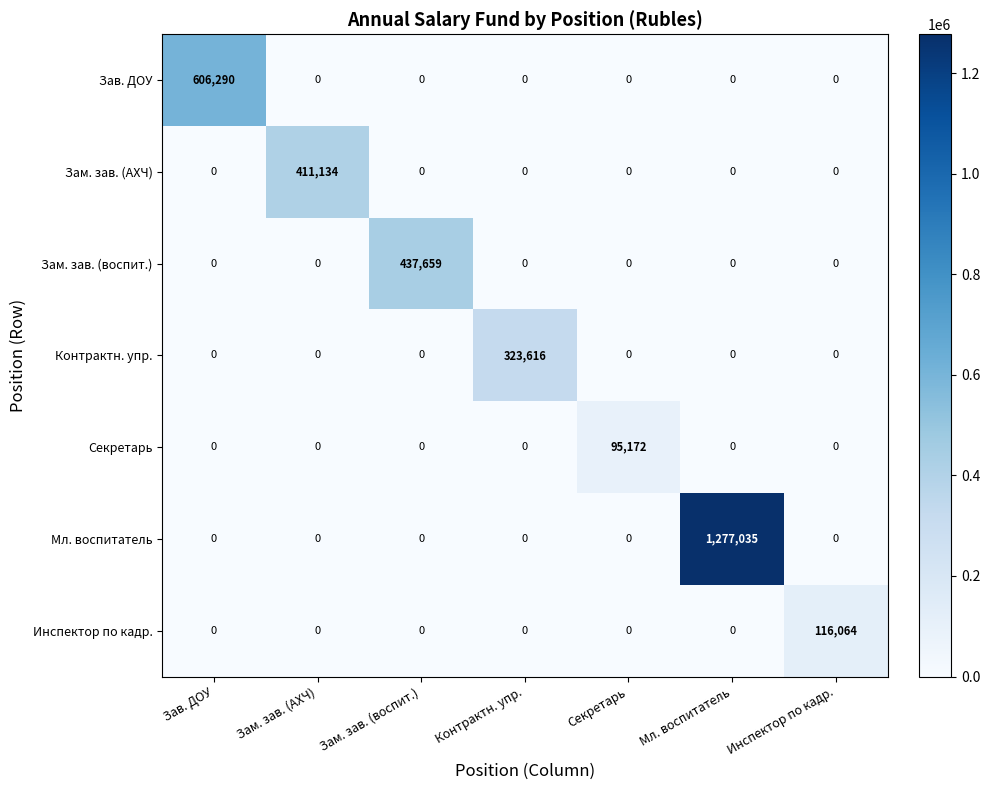

At which category is the sum across all series the highest?

Мл. воспитатель